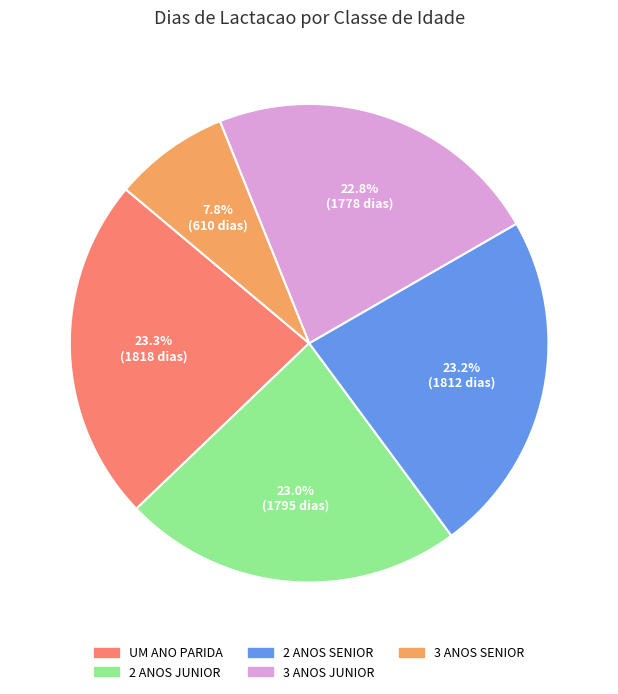

Is there a majority slice in this chart?

No